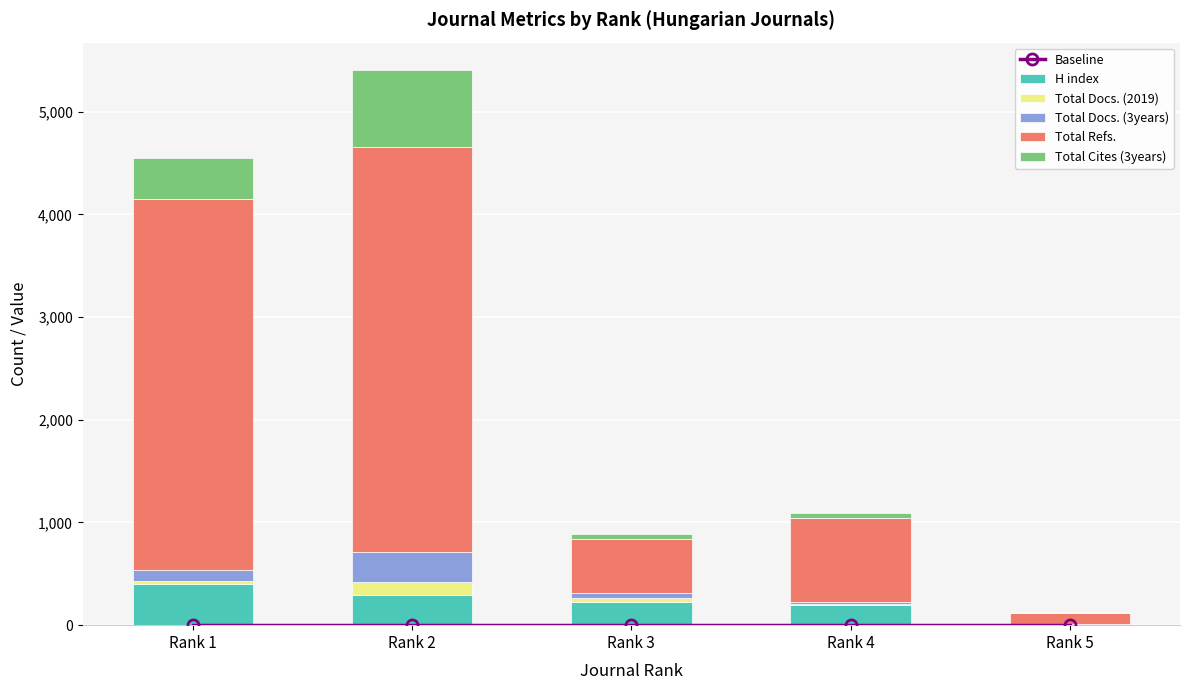

Reading left to right, what are all the values shown in this chart?

Baseline: 0	0	0	0	0
H index: 401	298	229	192	0
Total Docs. (2019): 31	122	35	15	3
Total Docs. (3years): 110	294	47	18	7
Total Refs.: 3608	3946	533	818	104
Total Cites (3years): 399	743	46	52	0